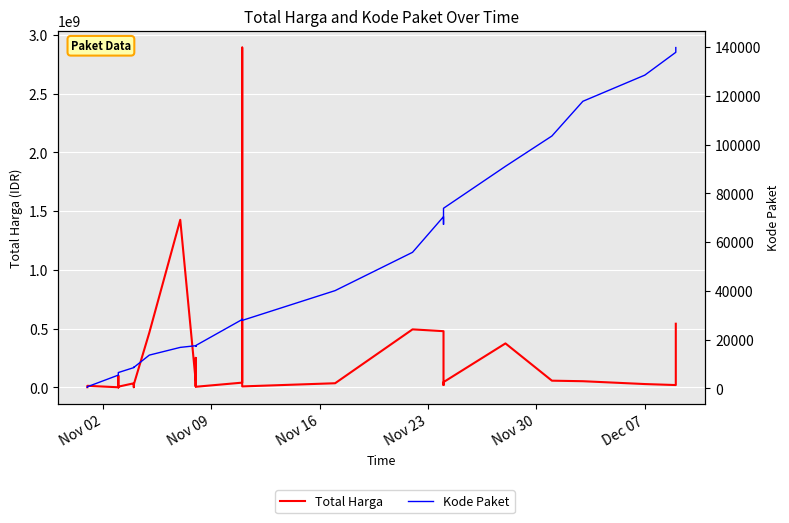

At which label does Kode Paket reach its minimum?

Nov 02